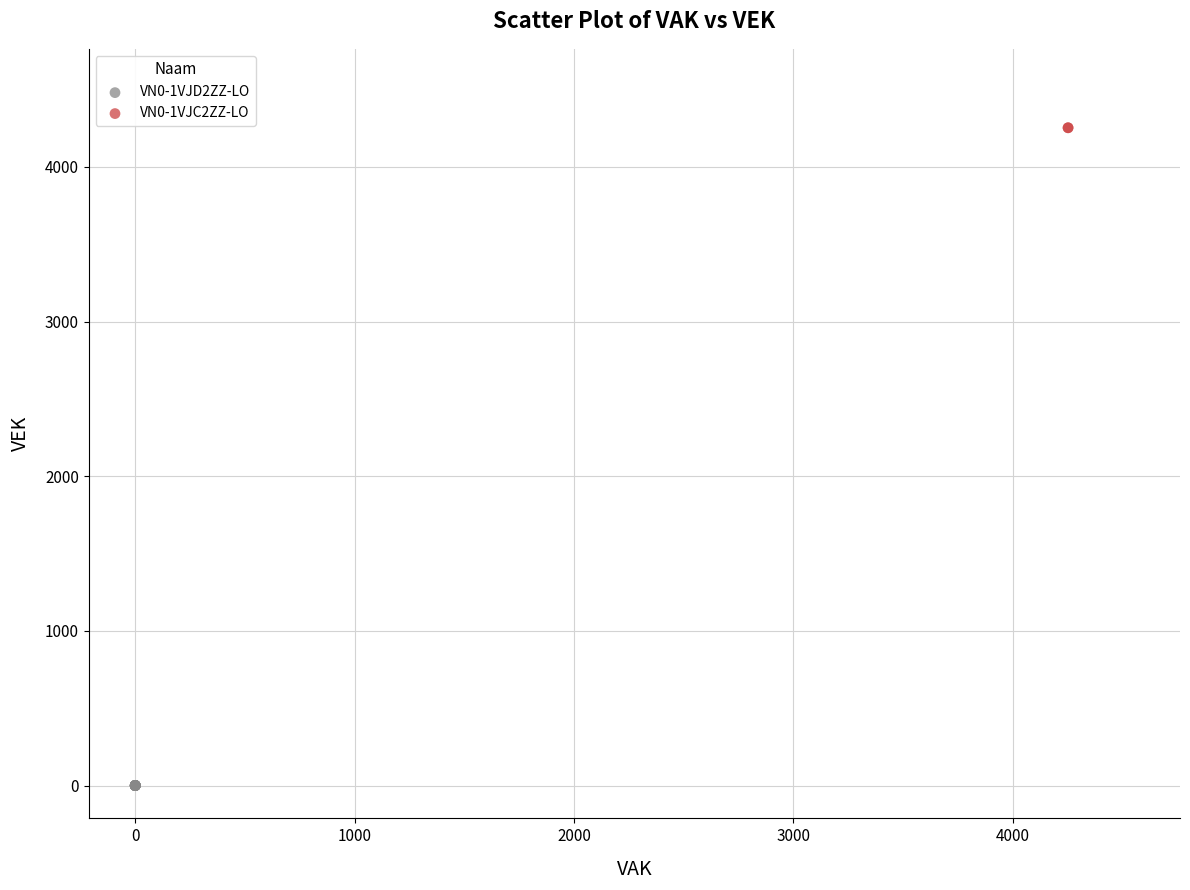

Which series reaches the minimum Y coordinate?

VN0-1VJD2ZZ-LO